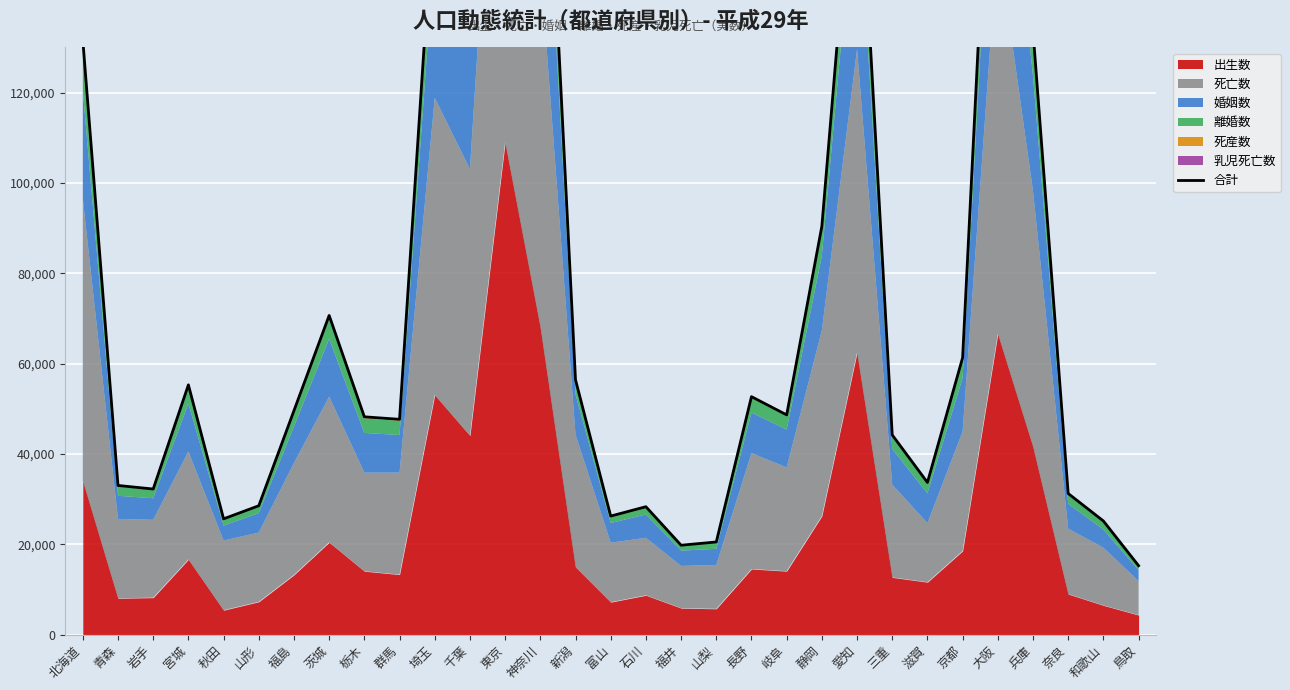

Where does the data first go above 48641?

北海道